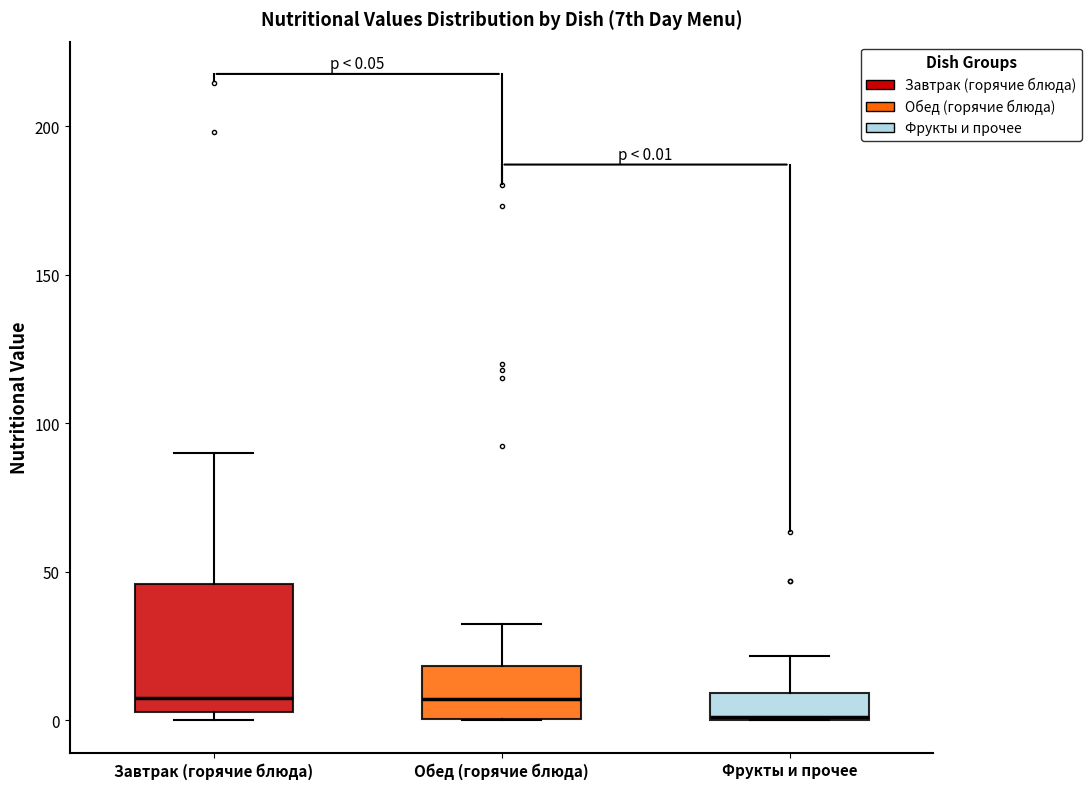

Which box is the tallest, from its lower edge to its upper edge?

Завтрак (горячие блюда)